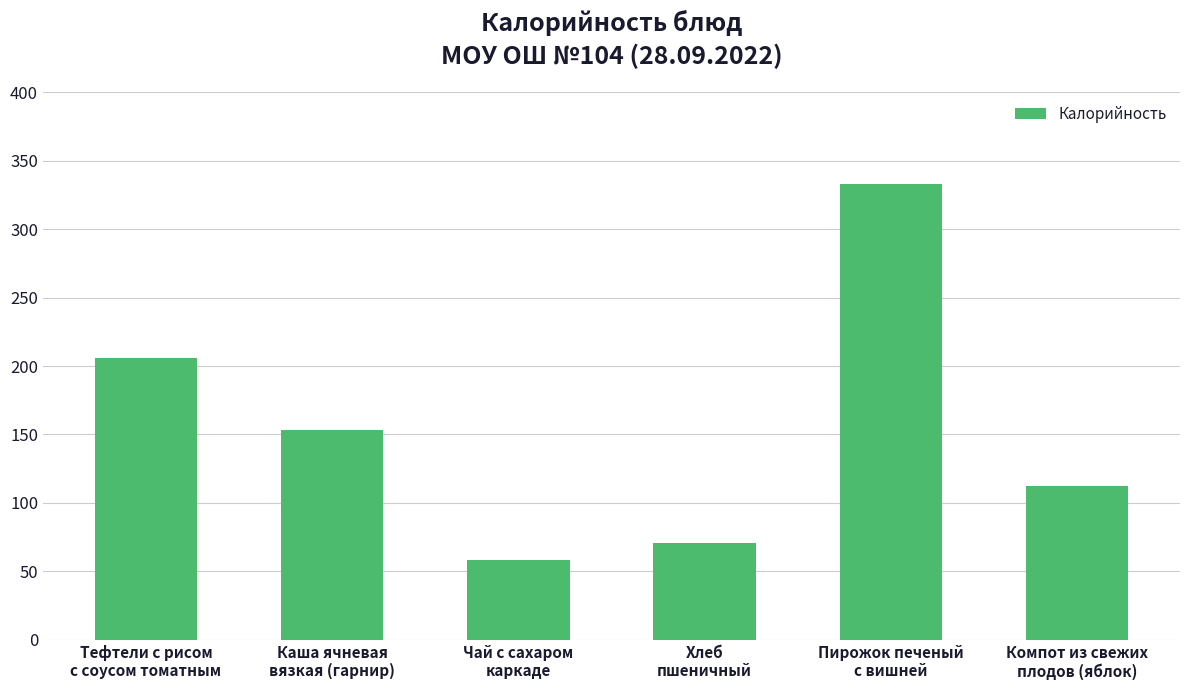

What is the difference between the second highest and minimum values?

147.6